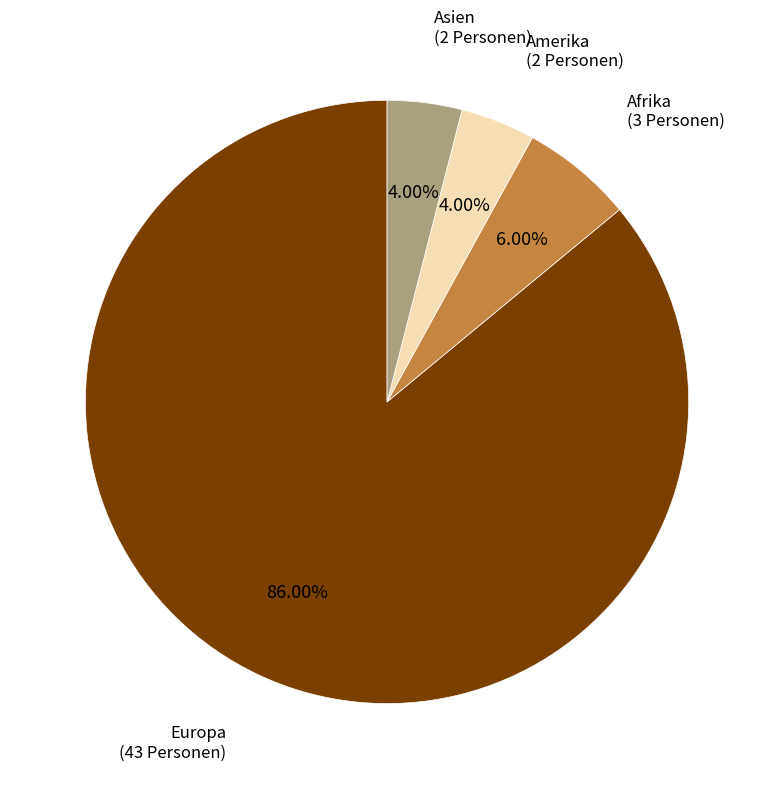

What is the ratio of the value at Europa to the value at Asien?

21.5